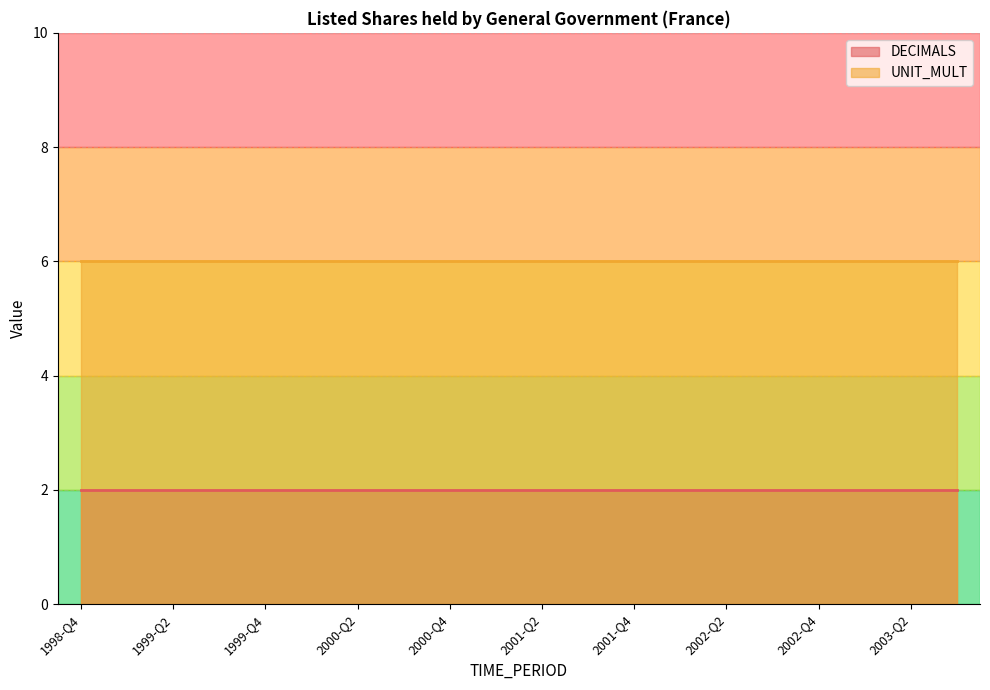

What value does the UNIT_MULT series have at 2000-Q2?

6